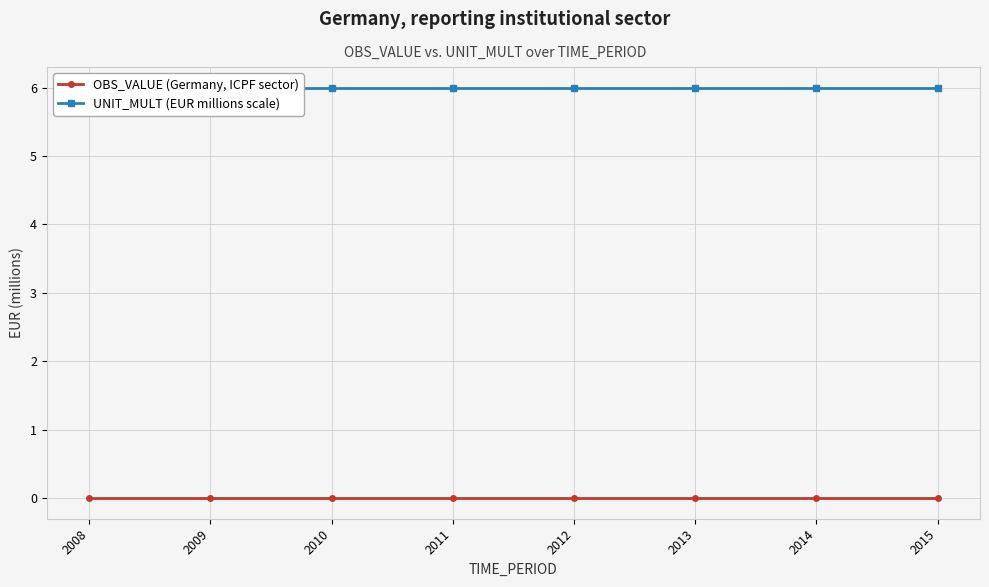

Is it true that UNIT_MULT (EUR millions scale) equals 6 at 2008?

True